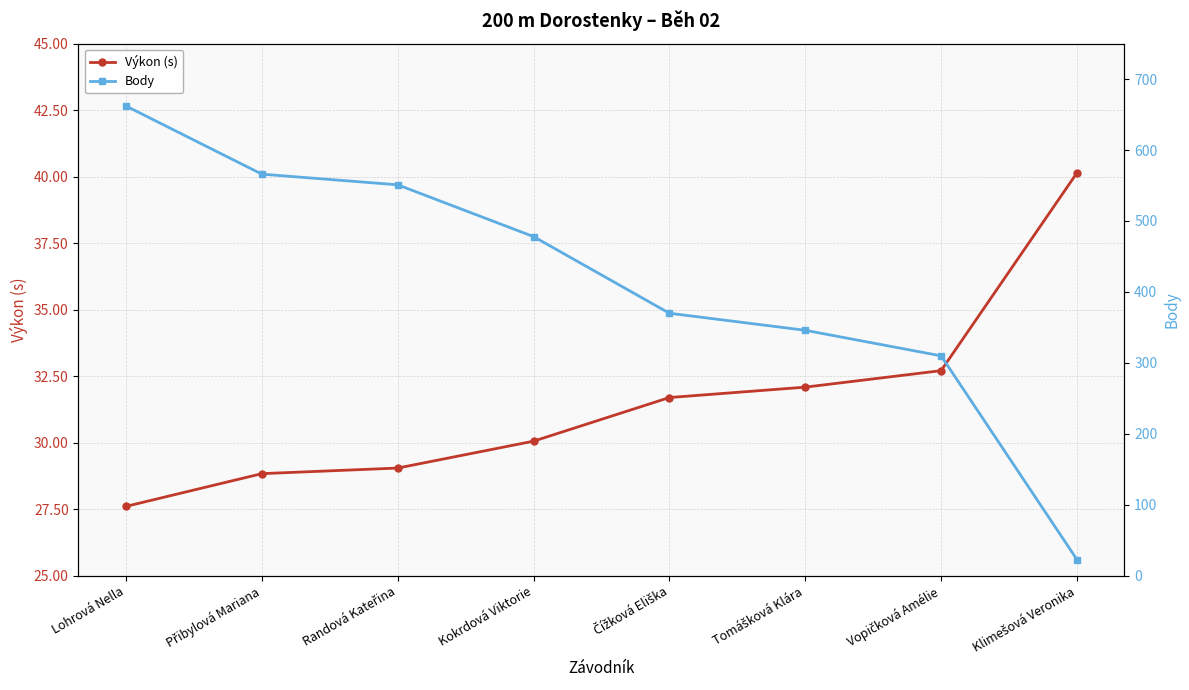

What are all the series names shown in the legend?

Výkon (s), Body